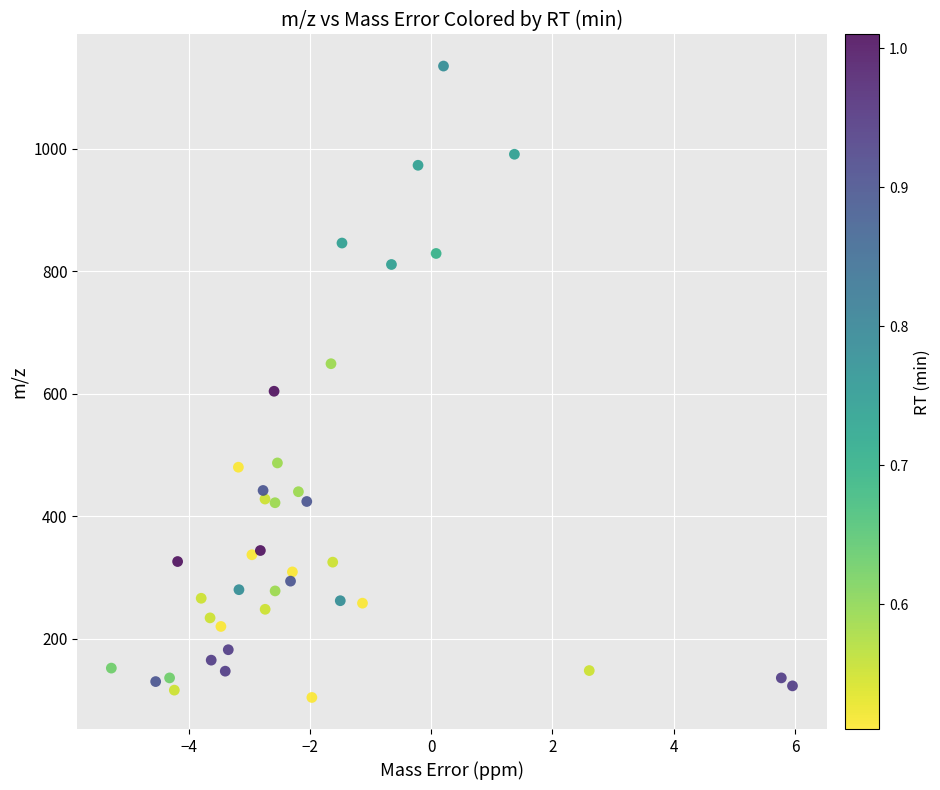

What Y value in the scatter plot is closest to 619?

604.2